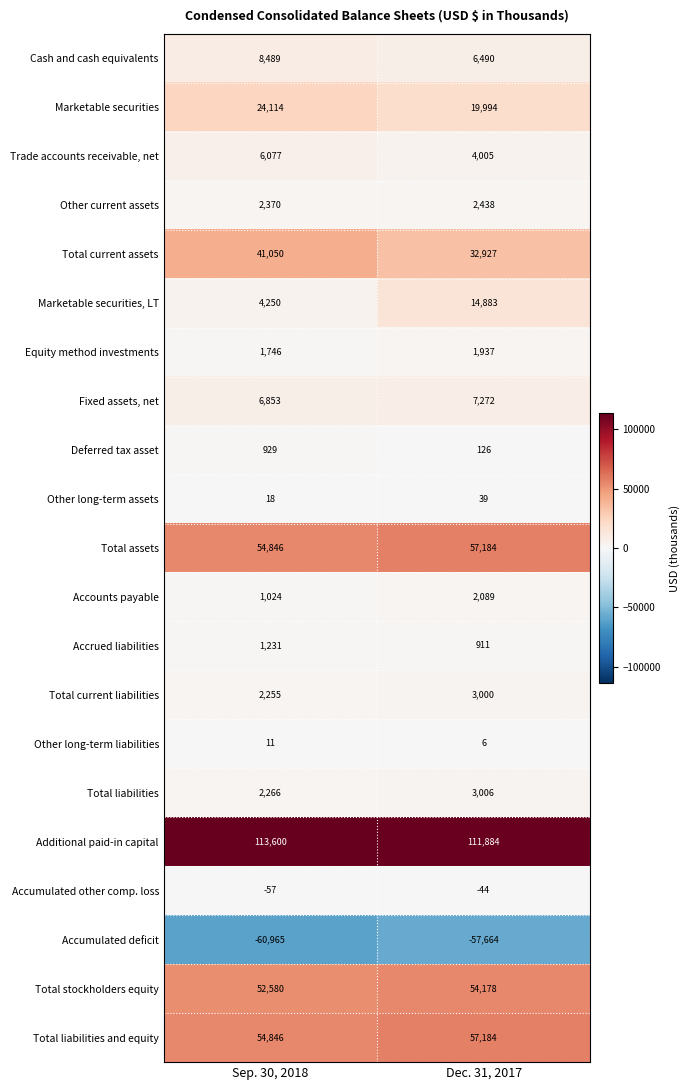

What value does the Accounts payable series have at Dec. 31, 2017, to the nearest 100?

2100